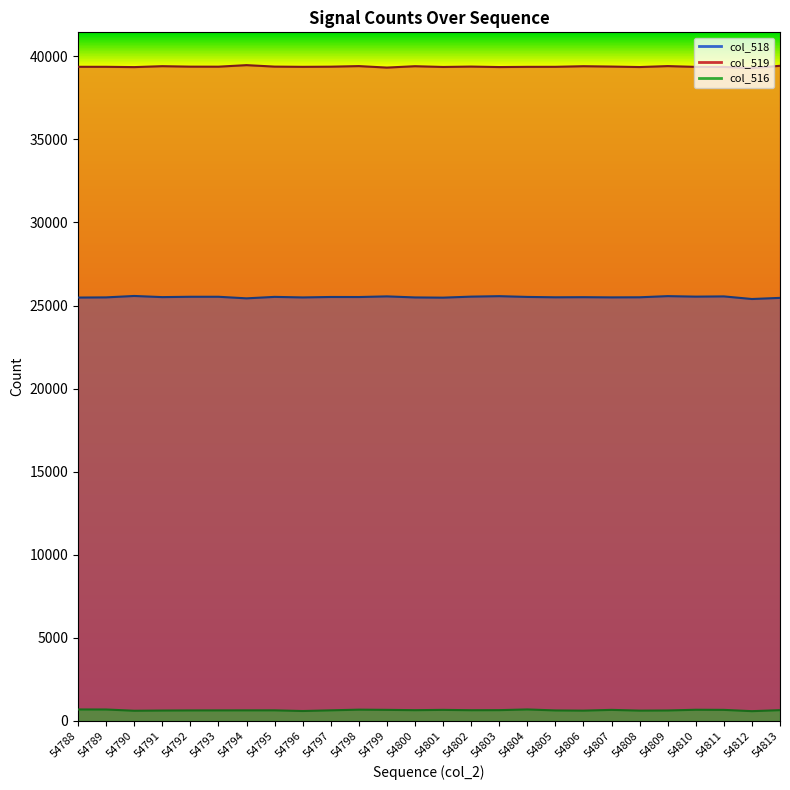

True or false: the data has more than 1 interior local peaks.

True